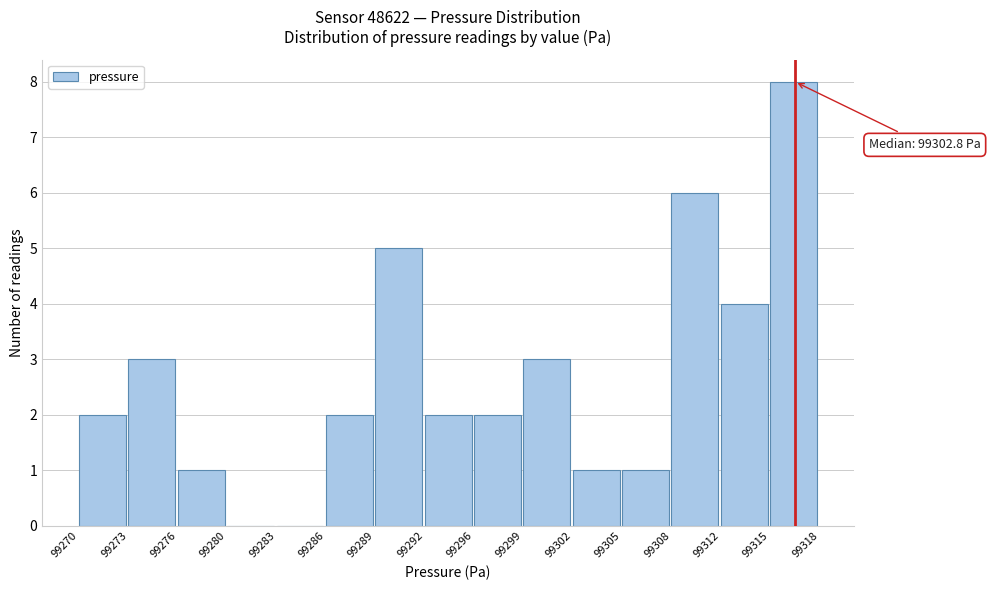

Over which range of the x-axis is the bar tallest?

99315 to 99318